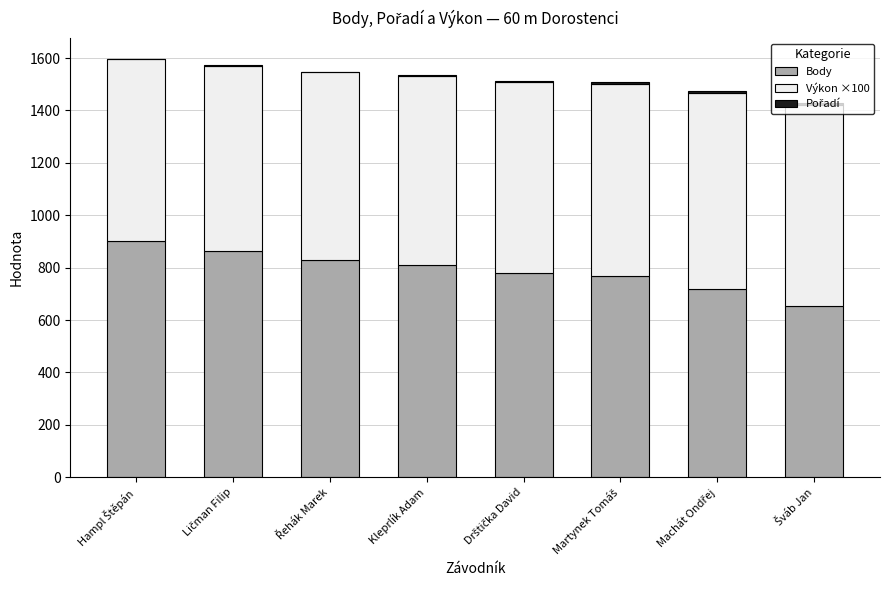

How many categories are shown in the chart?

8